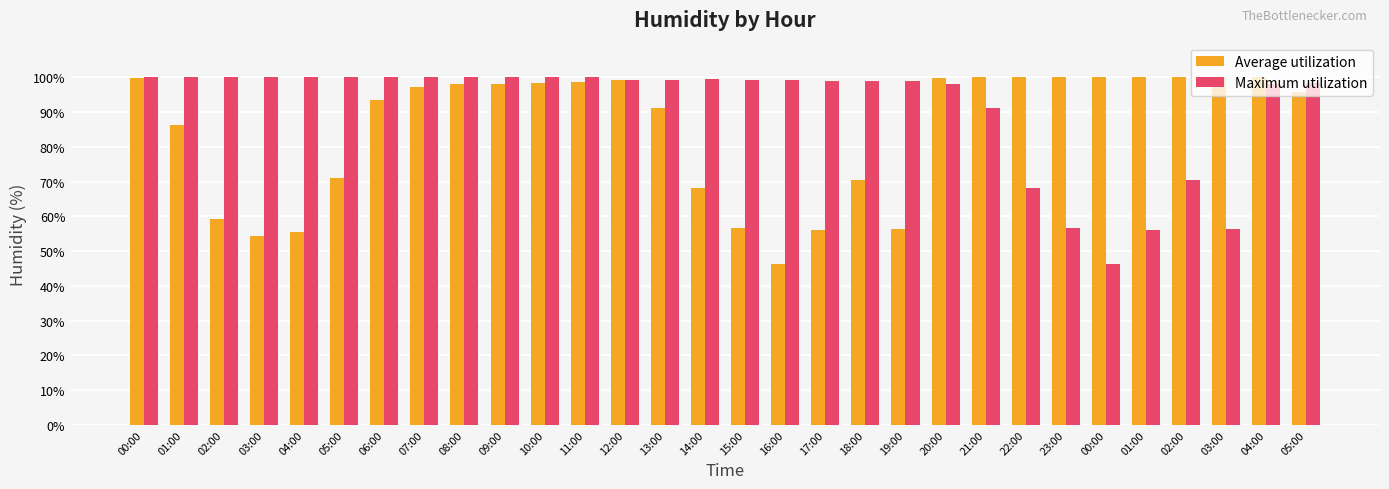

What is the sum of the Maximum utilization values at 21:00 and 14:00?

190.6